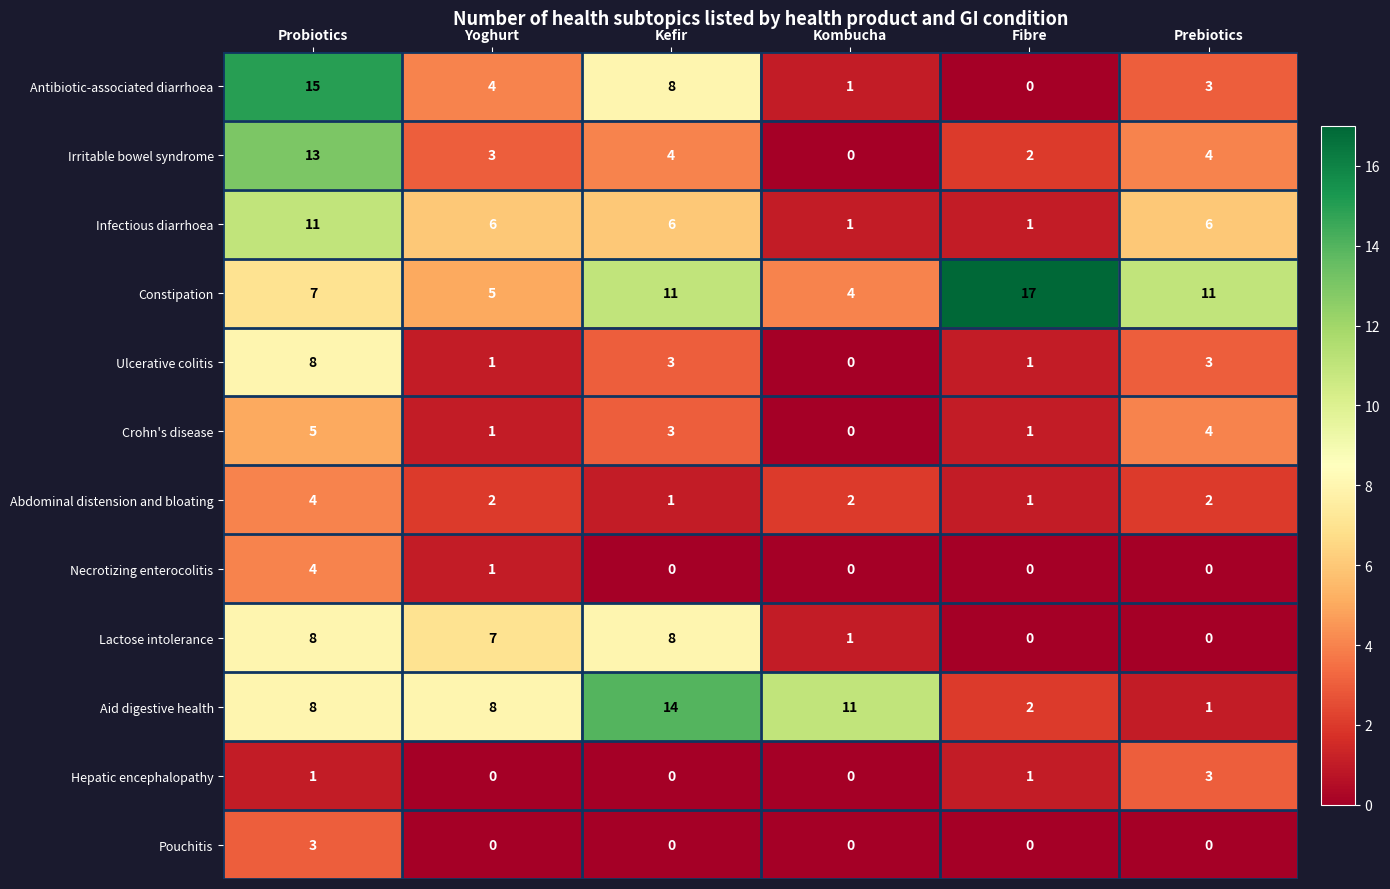

How many values in the Aid digestive health series are below 8?

2